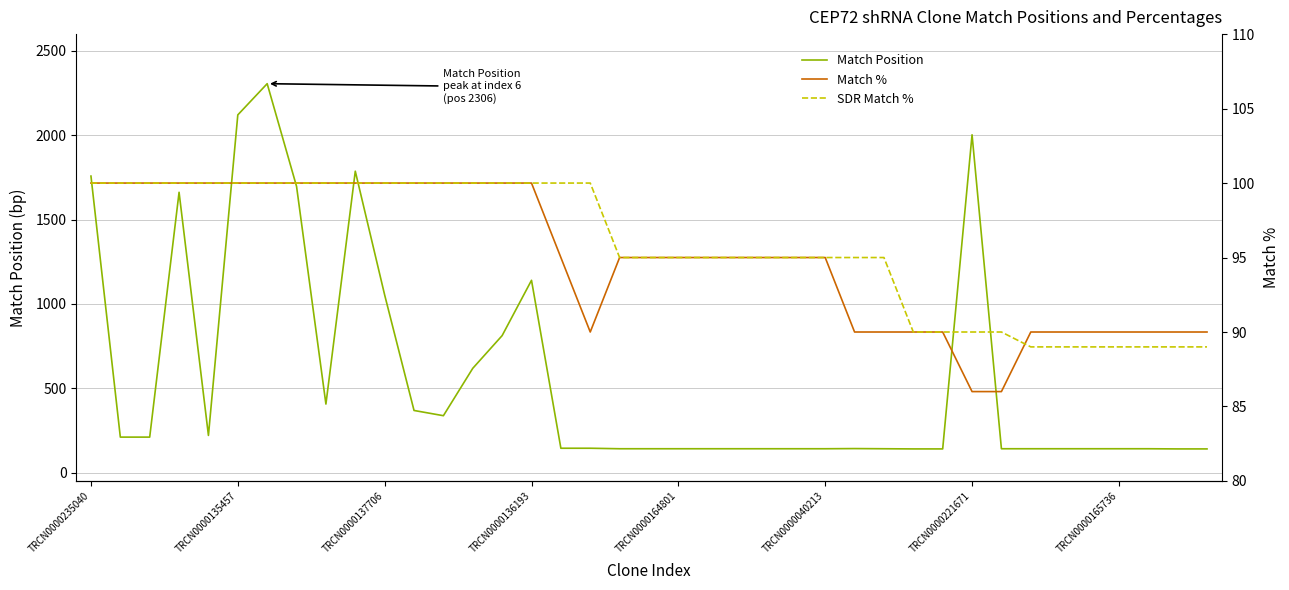

What is the difference between the highest and lowest values at 11?

268